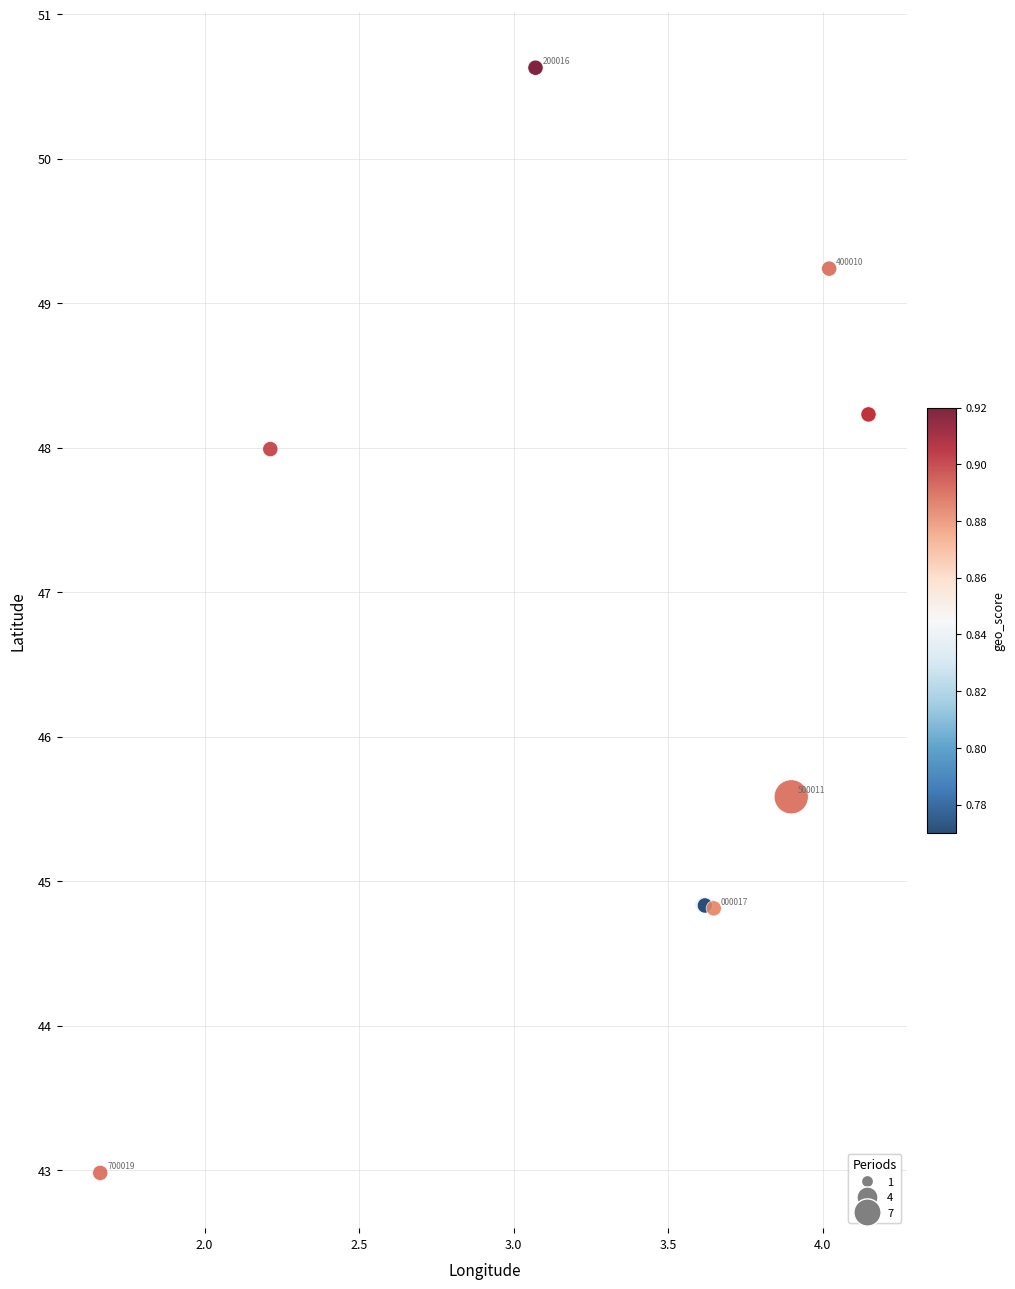

What Y value in the scatter plot is closest to 46?

45.6